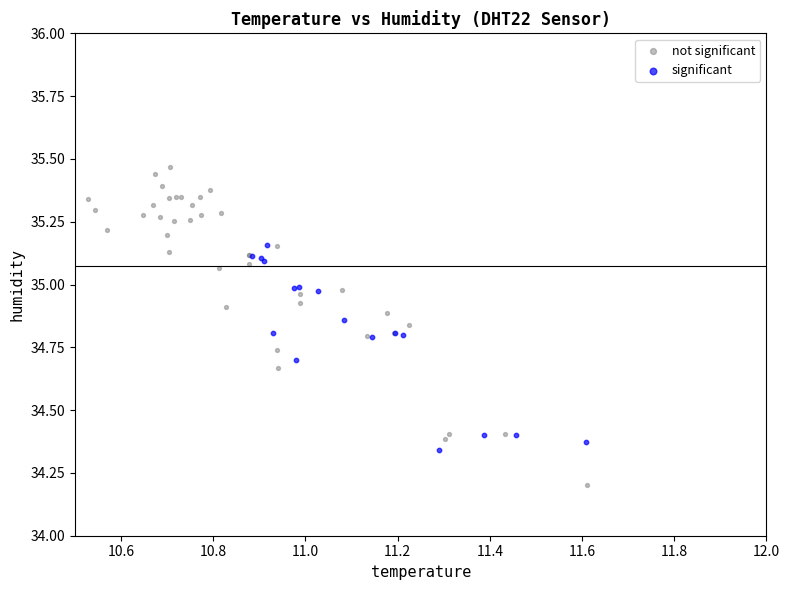

Which series contains the lowest Y value?

not significant